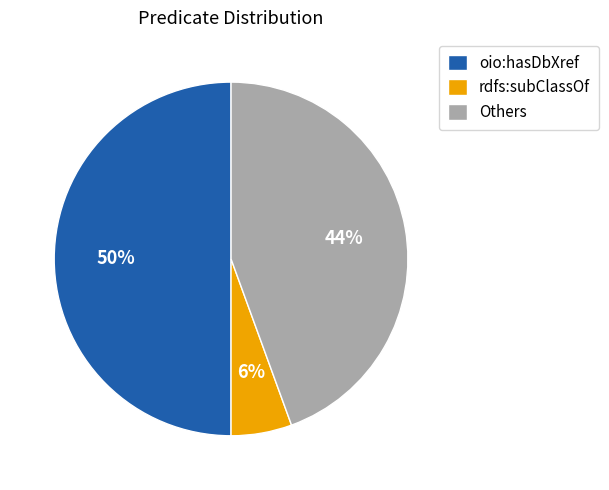

To the nearest percent, what is the difference between the largest and smallest slice percentages?

44%